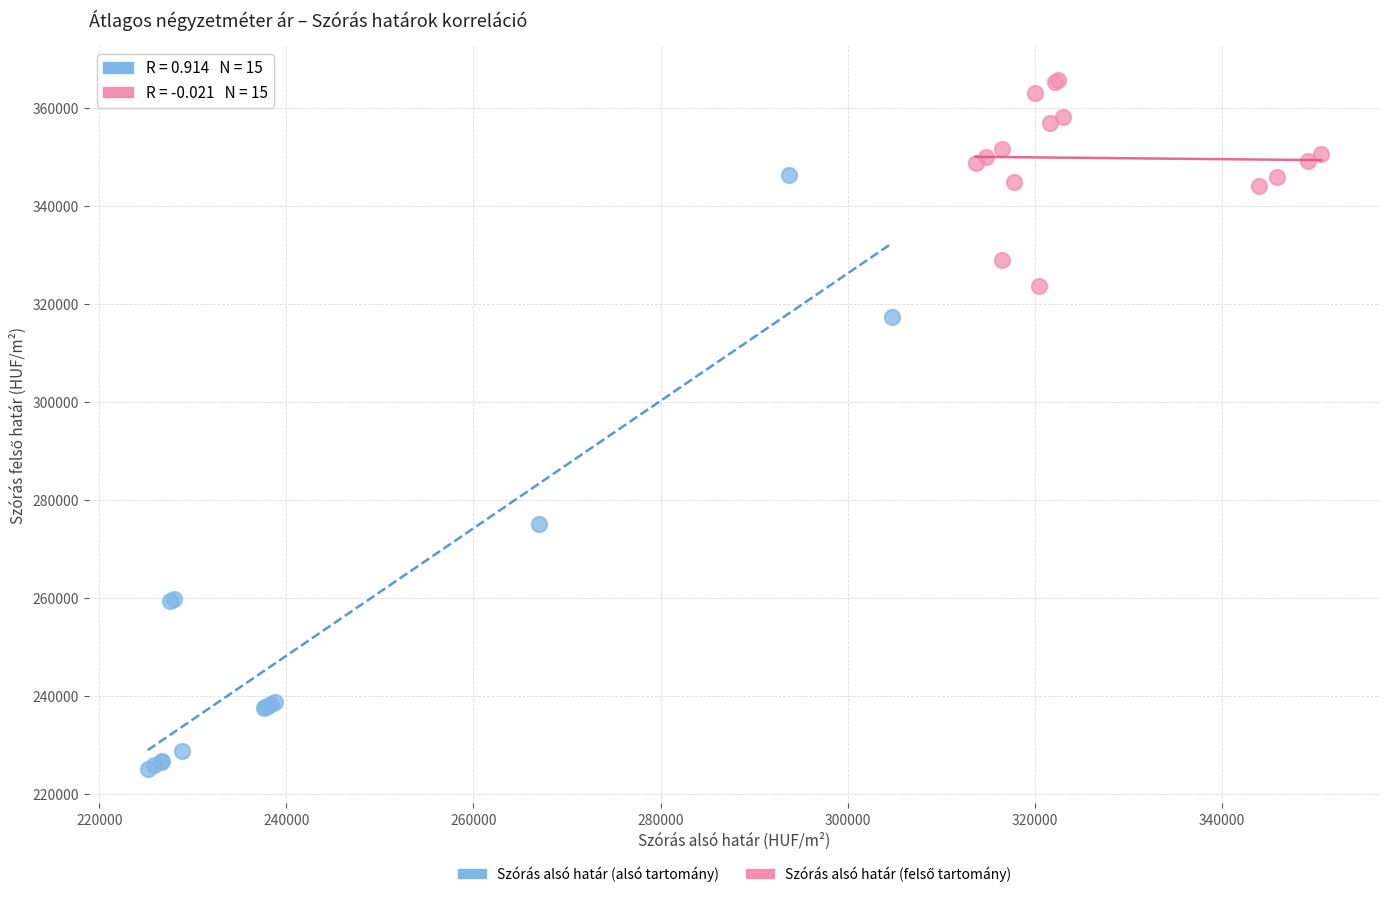

Which series contains the lowest Y value?

Szórás alsó határ (alsó tartomány)